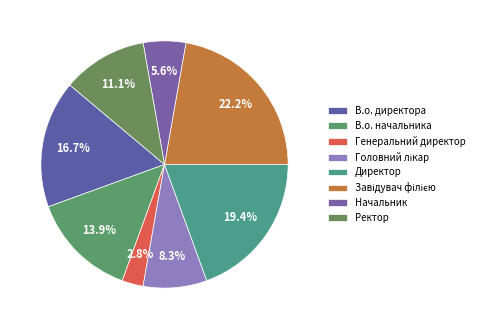

Count the number of slices in the pie.

8